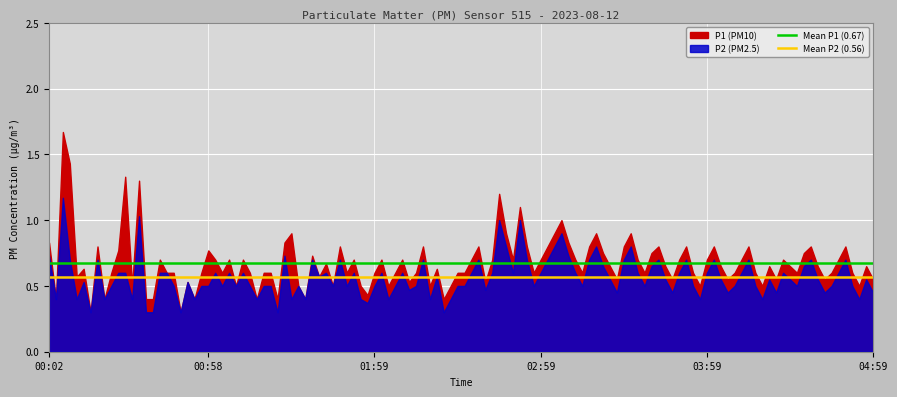

What is the sum of all Mean P1 (0.67) values?

1.3